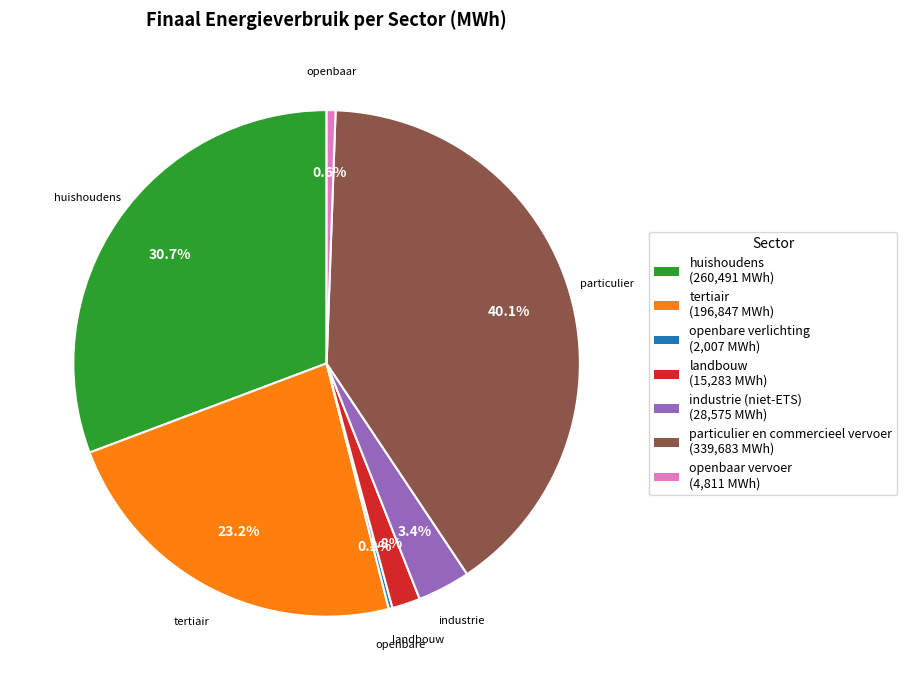

Is it true that particulier en commercieel vervoer is 34% of the pie?

False